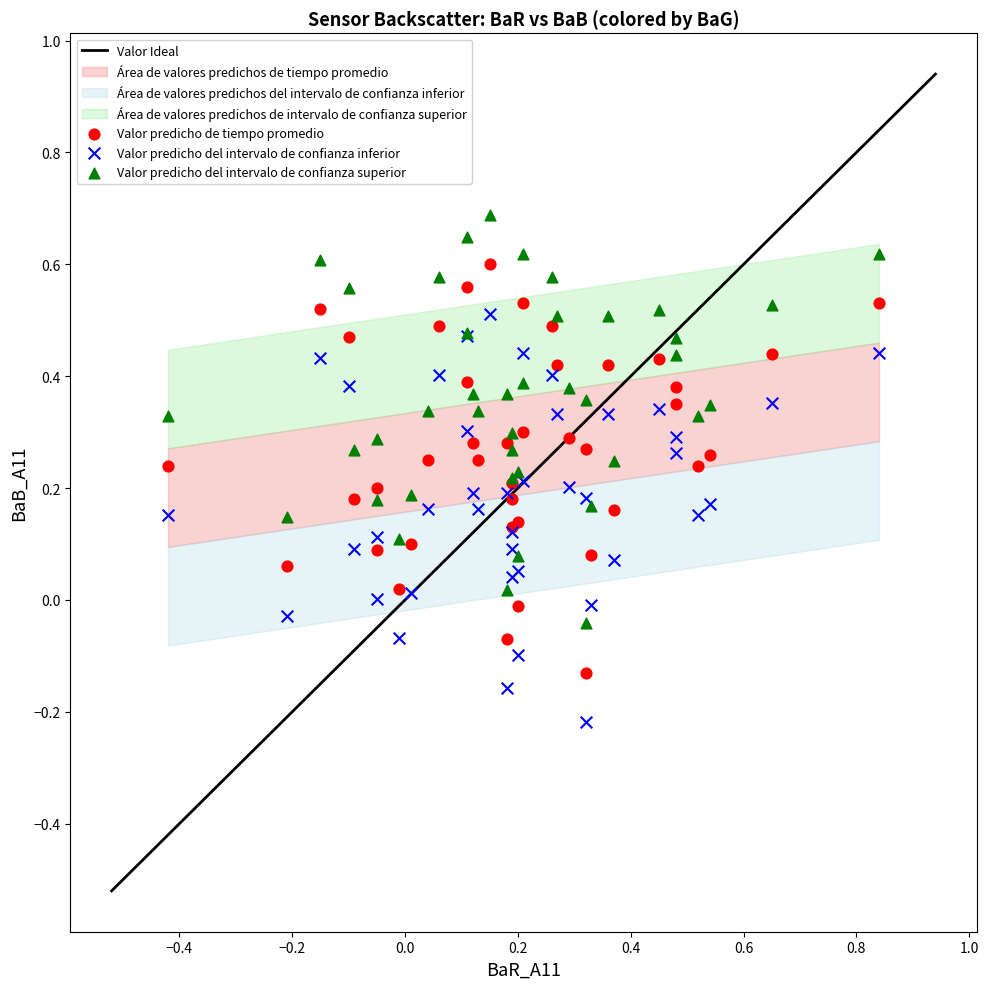

Which series reaches the maximum Y coordinate?

Valor predicho del intervalo de confianza superior